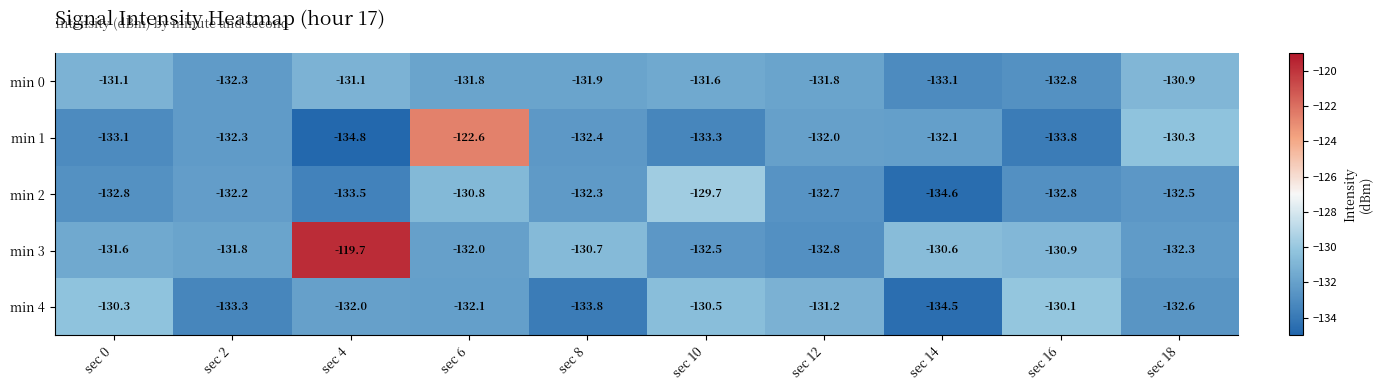

What is the total value across all series at sec 16?

-660.4